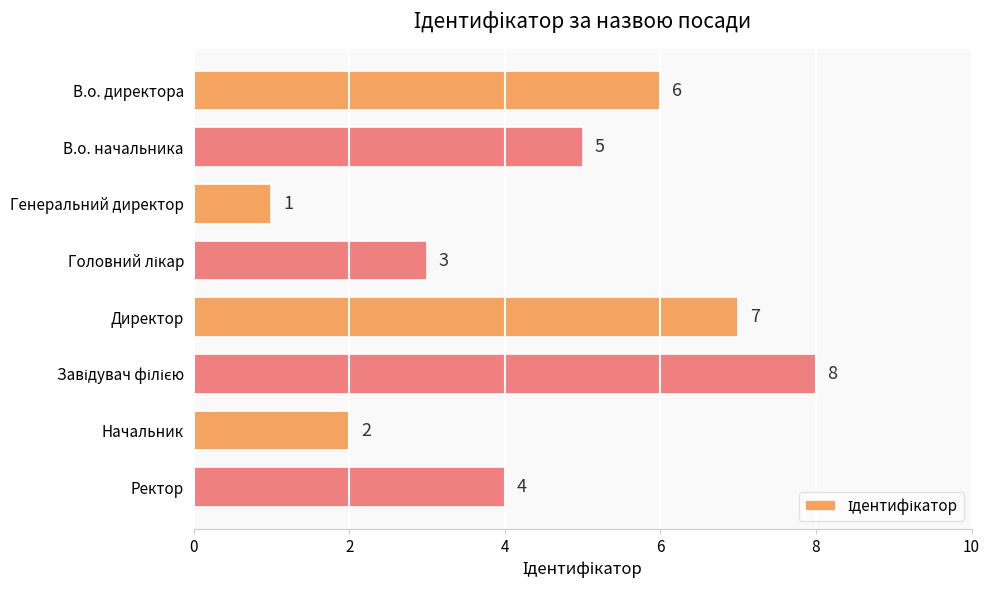

What is the difference between the maximum and minimum values?

7